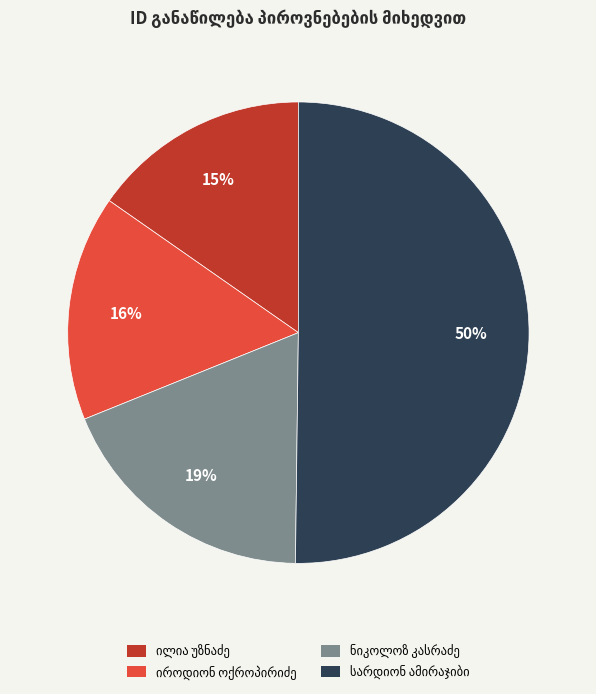

How many segments does this pie chart have?

4